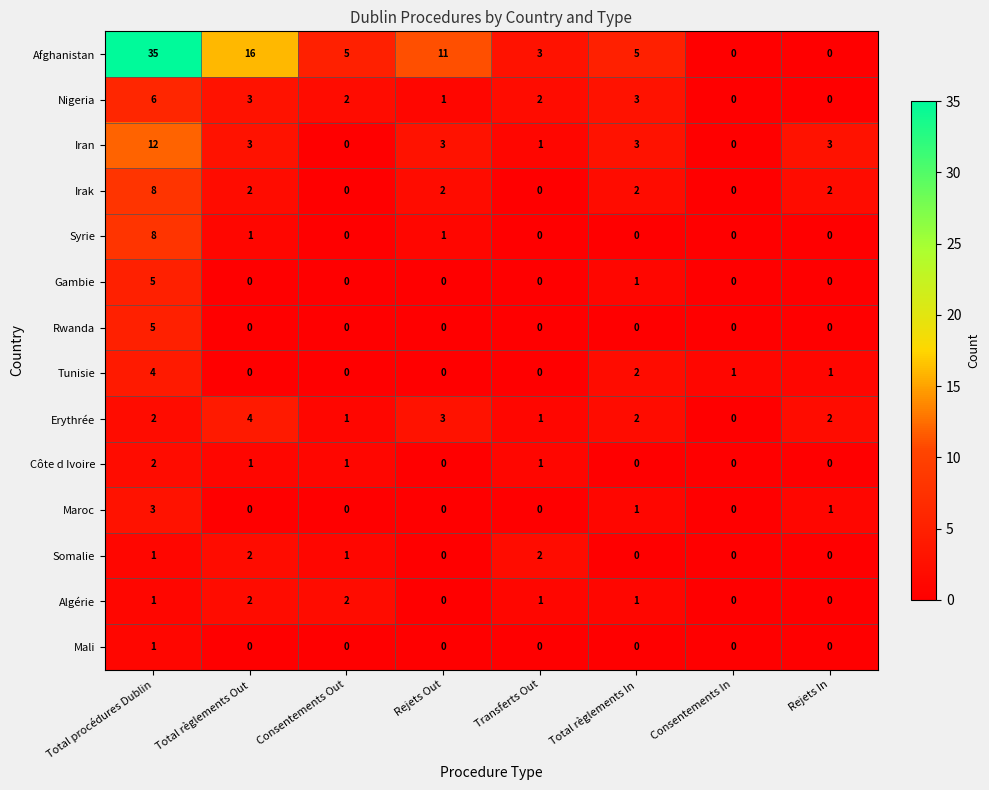

The value of Somalie at Rejets Out is 0. True or false?

True